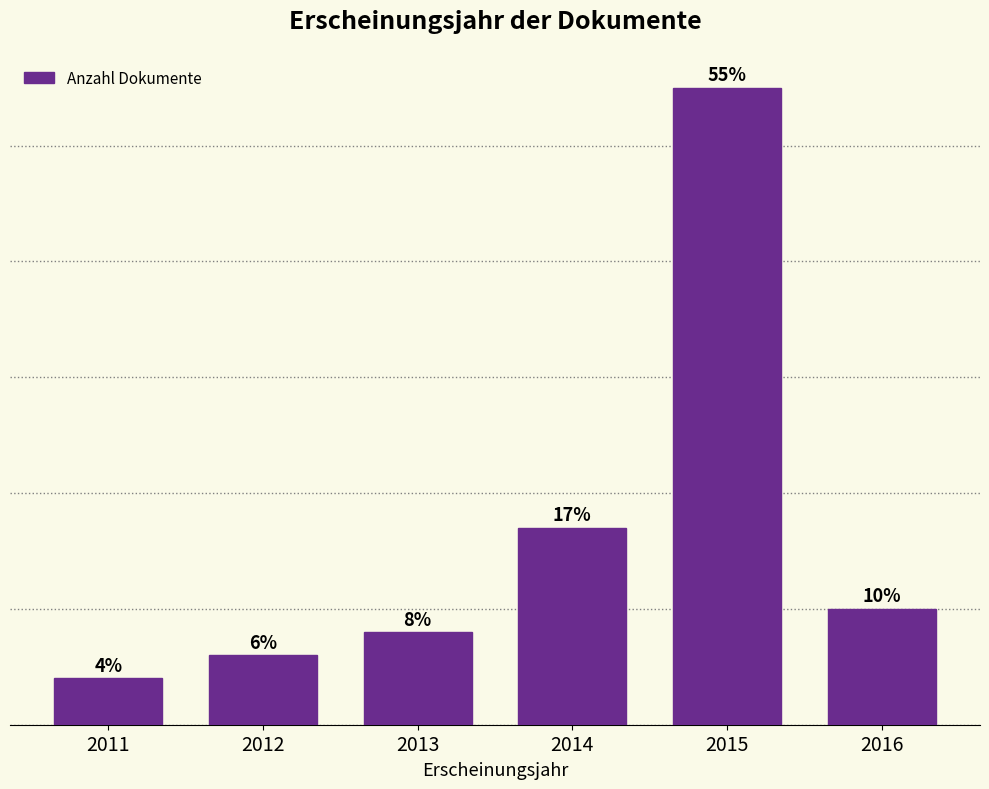

Rank the categories by value from highest to lowest.

2015, 2014, 2016, 2013, 2012, 2011